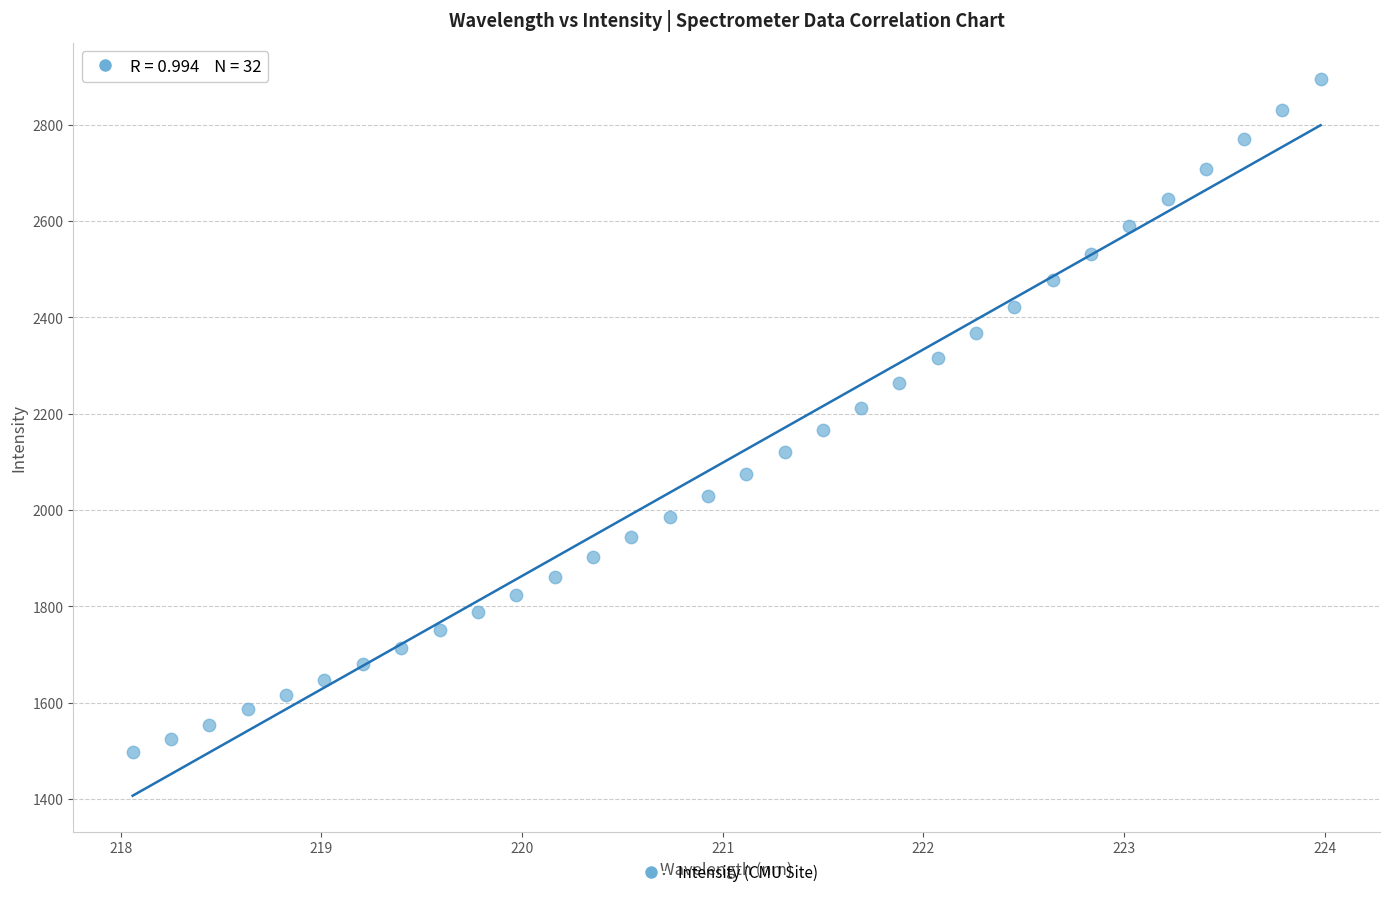

What is the range of X values (max minus min)?

5.9